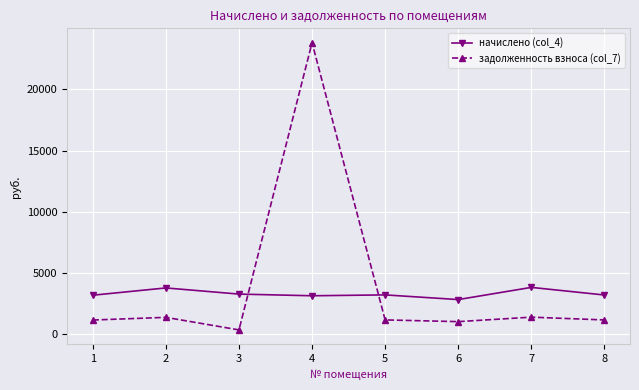

Which series has the largest total across all categories?

задолженность взноса (col_7)